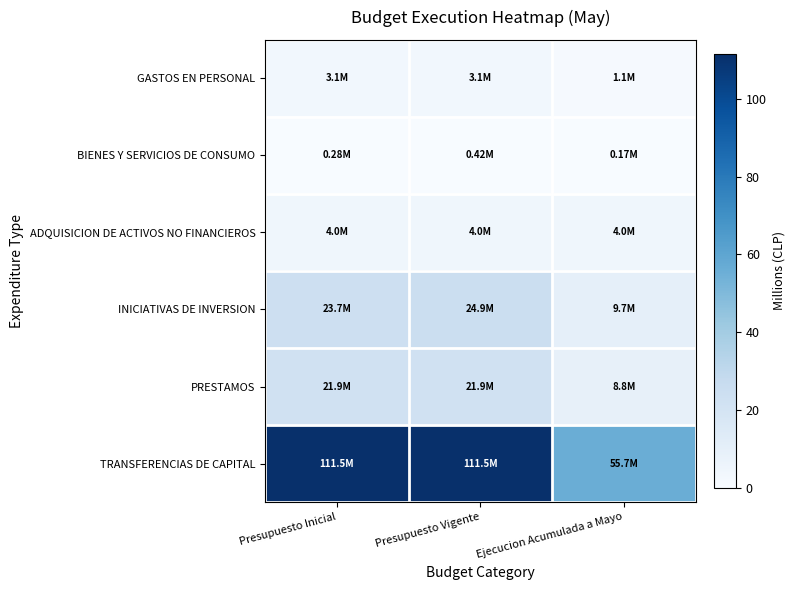

What is the spread (max minus min) of values at Ejecucion Acumulada a Mayo?

55.6